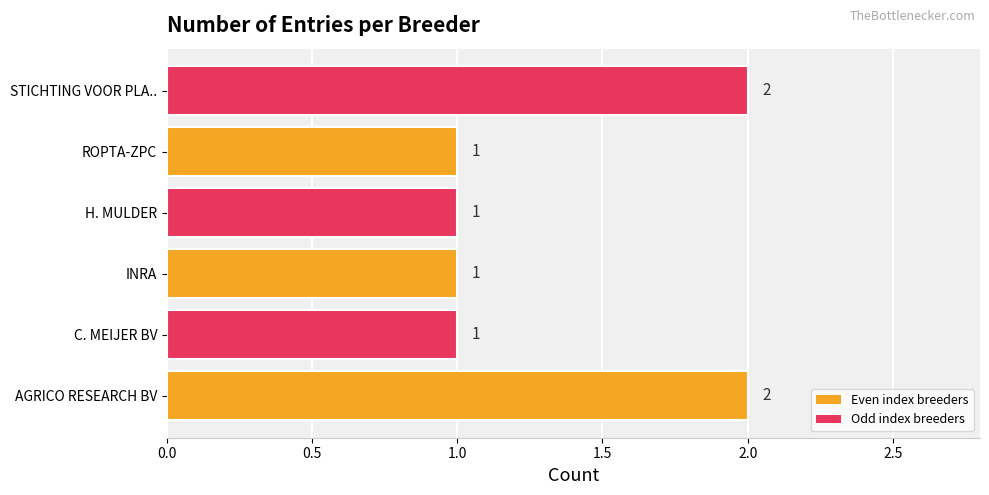

Count the values in the range 1 to 2.

6